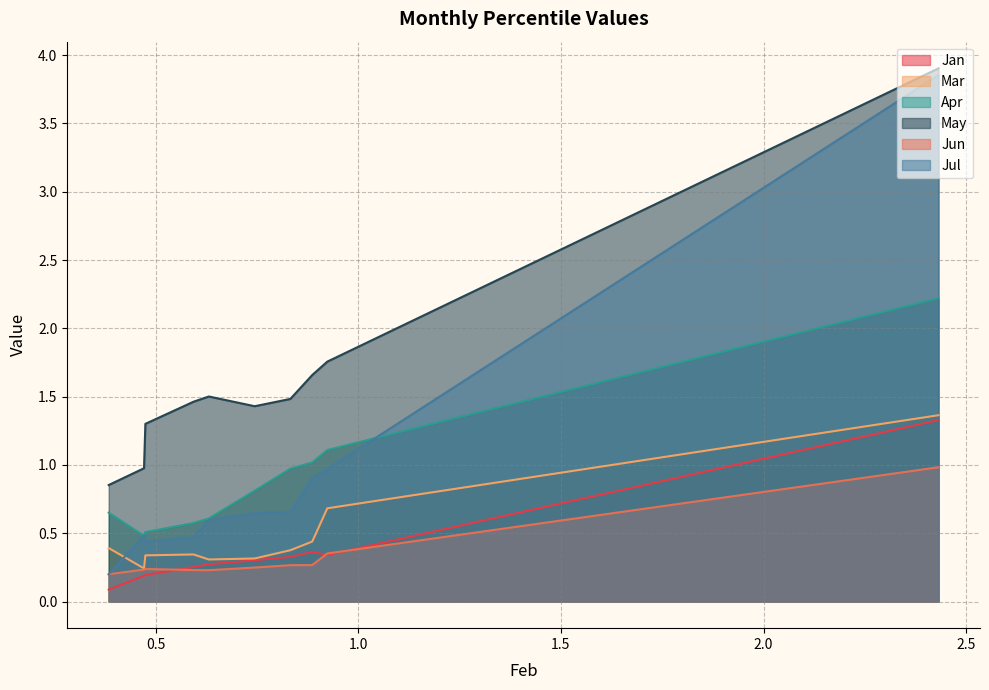

Where is Mar nearest to the value 0?

0.4714072926393983